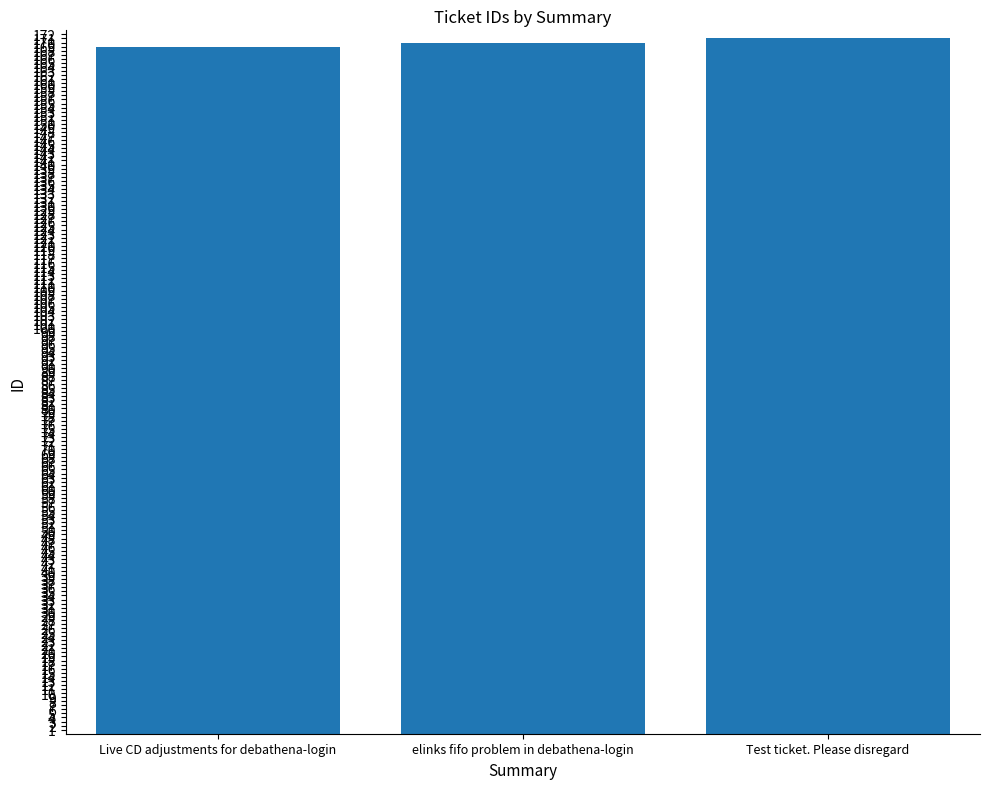

What is the smallest value displayed?

169